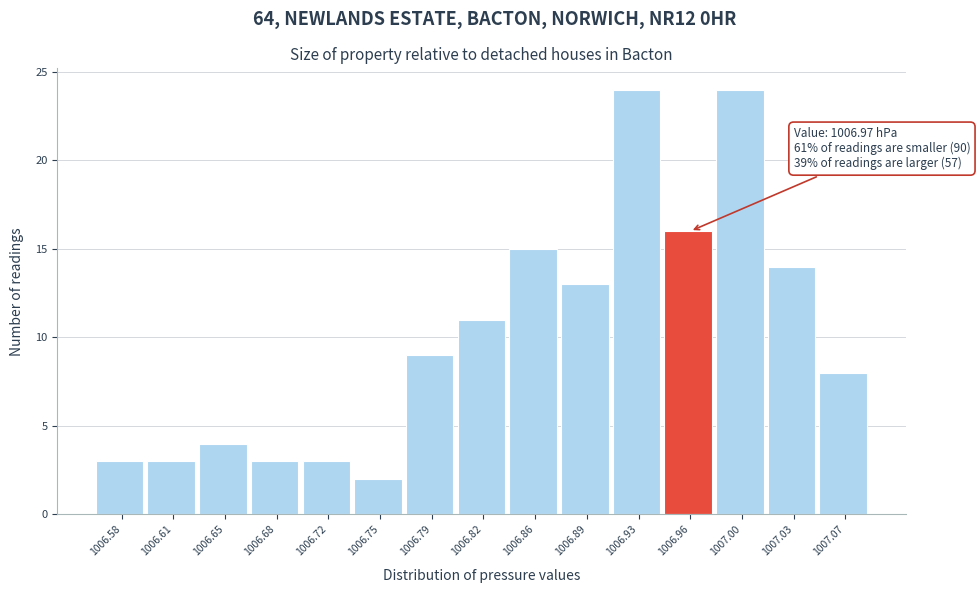

Reading left to right, list all the values displayed in this chart.

3	3	4	3	3	2	9	11	15	13	24	16	24	14	8